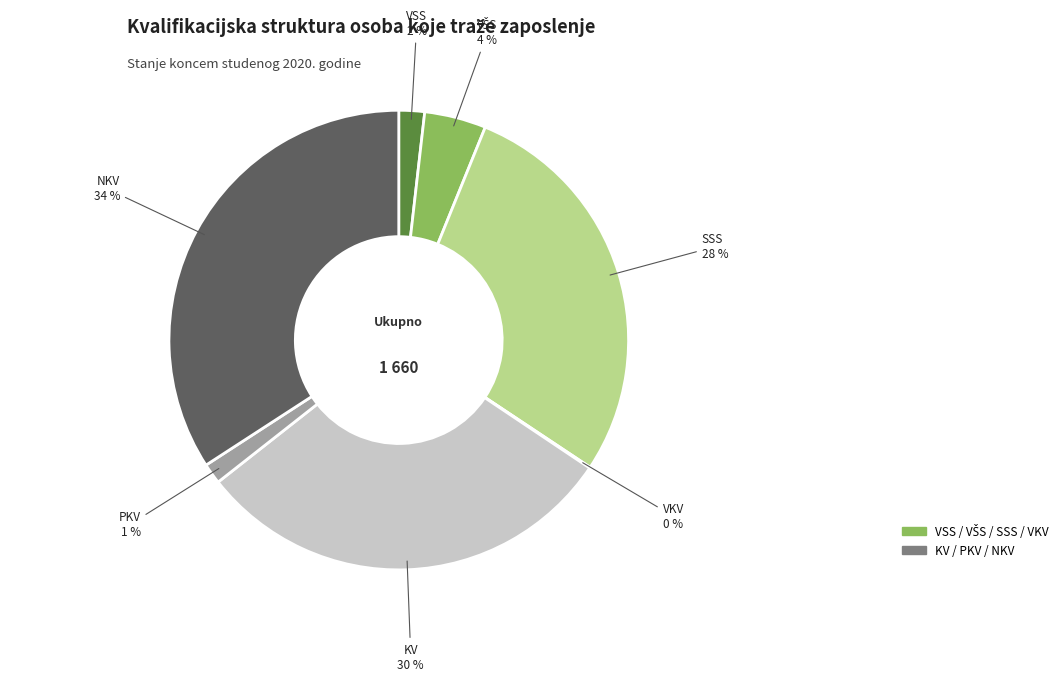

To the nearest percent, what percentage of the pie is PKV?

1%